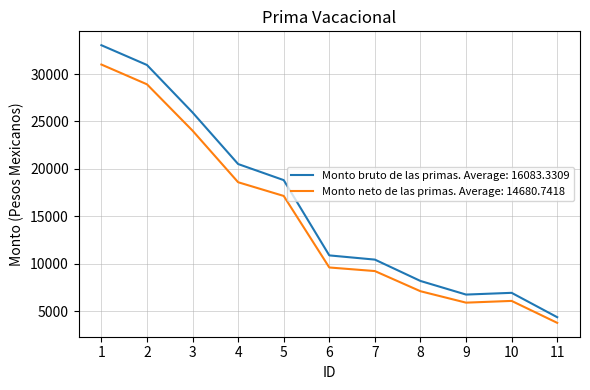

What is the total value across all series at 5?

35979.1